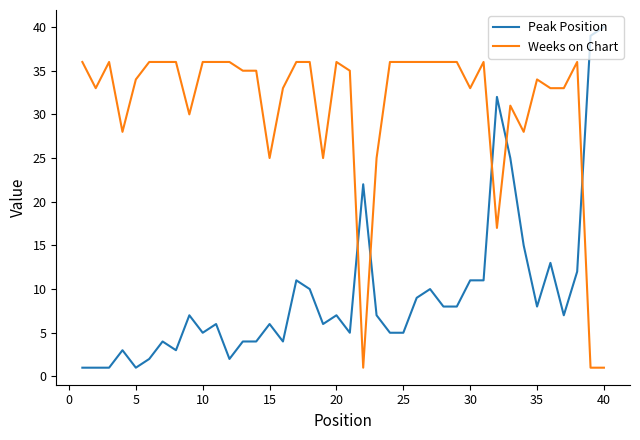

Which series has the widest spread of values?

Peak Position